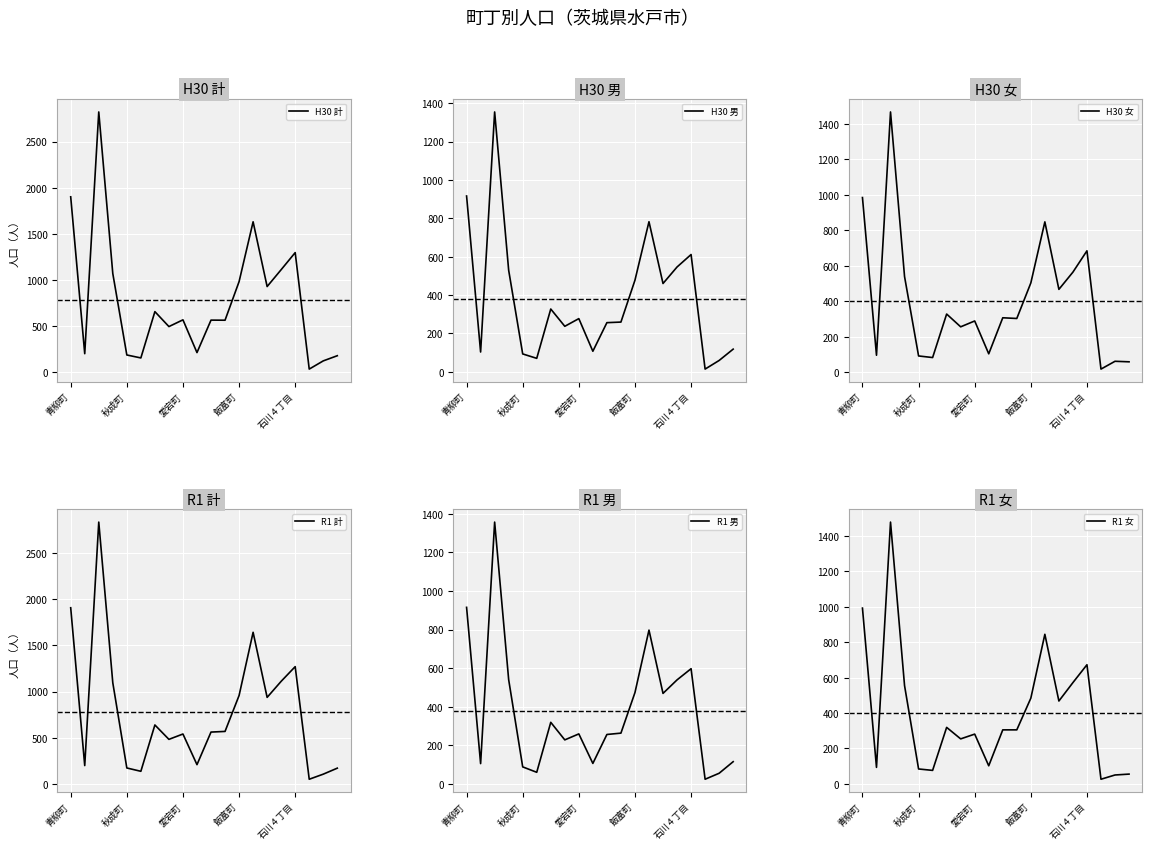

How many lines are shown in the chart?

6